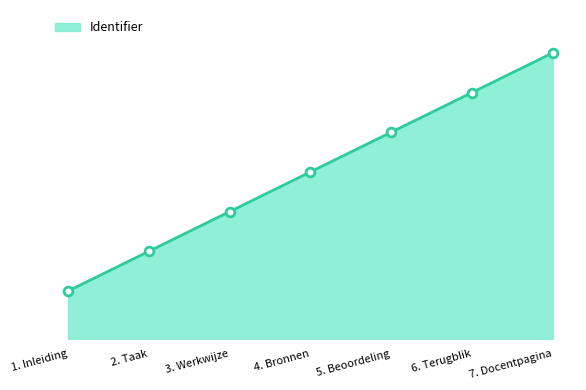

What is the change in value from 2. Taak to 3. Werkwijze?

+16.7